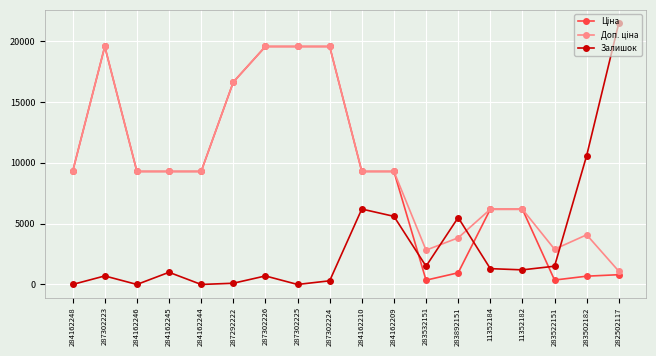

Count the number of categories in the chart.

18